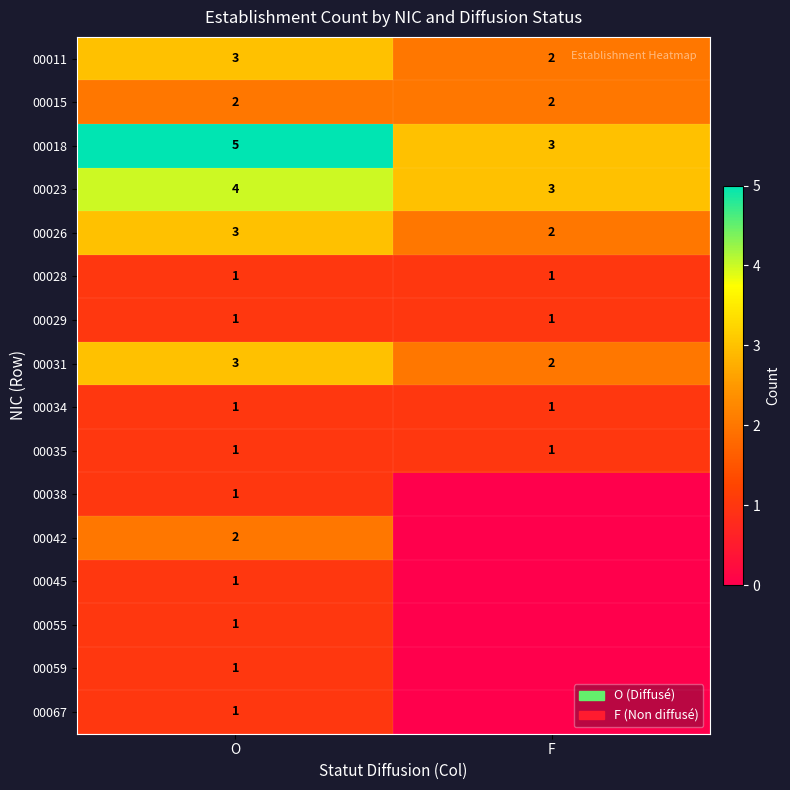

Is it true that 00035 equals 2 at F?

False